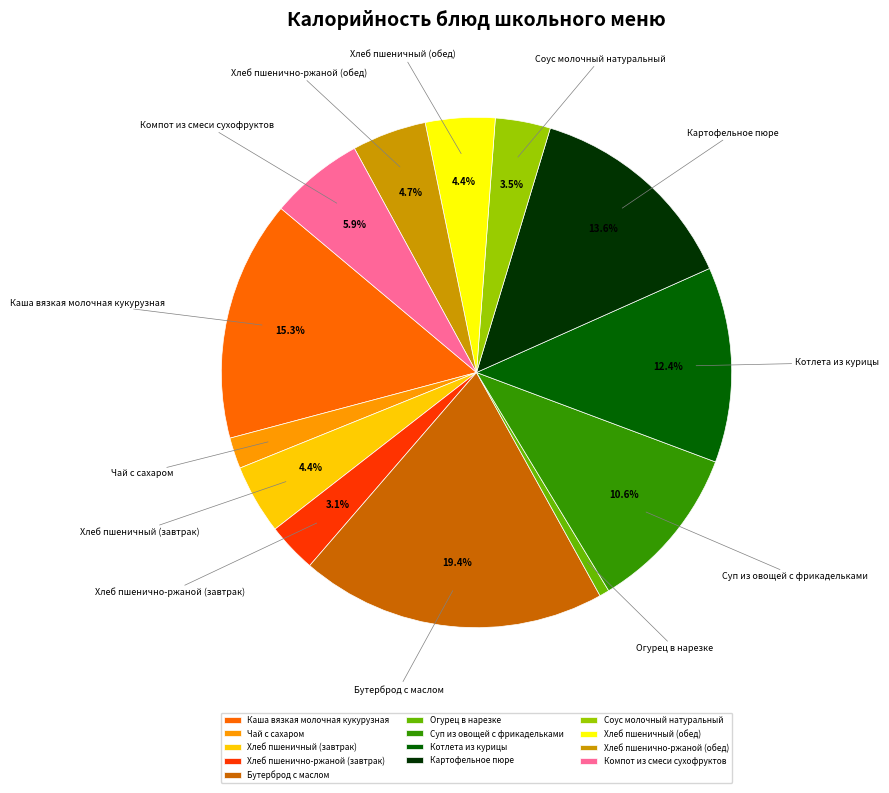

What is the smallest slice in the pie chart?

Огурец в нарезке